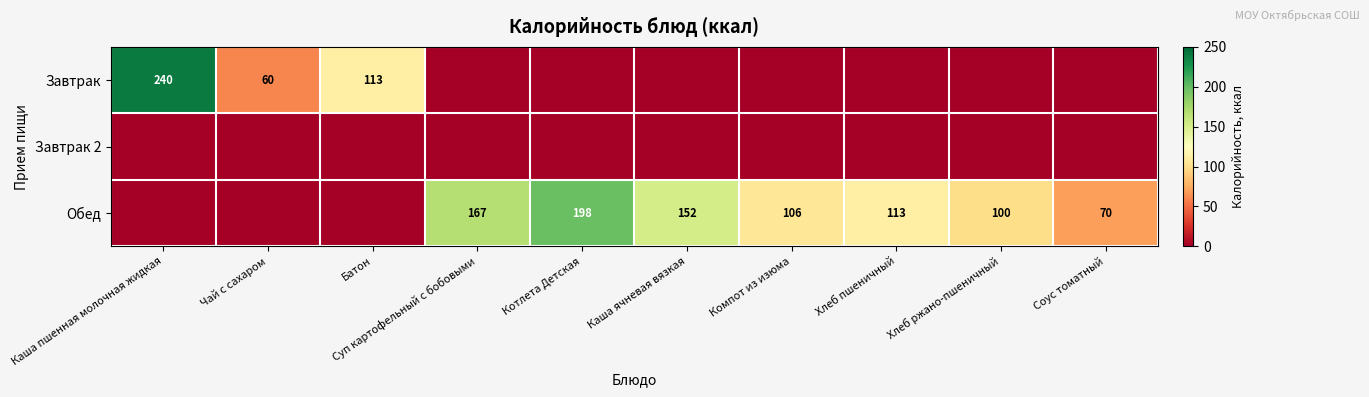

The Завтрак series shows 27 at Чай с сахаром. True or false?

False